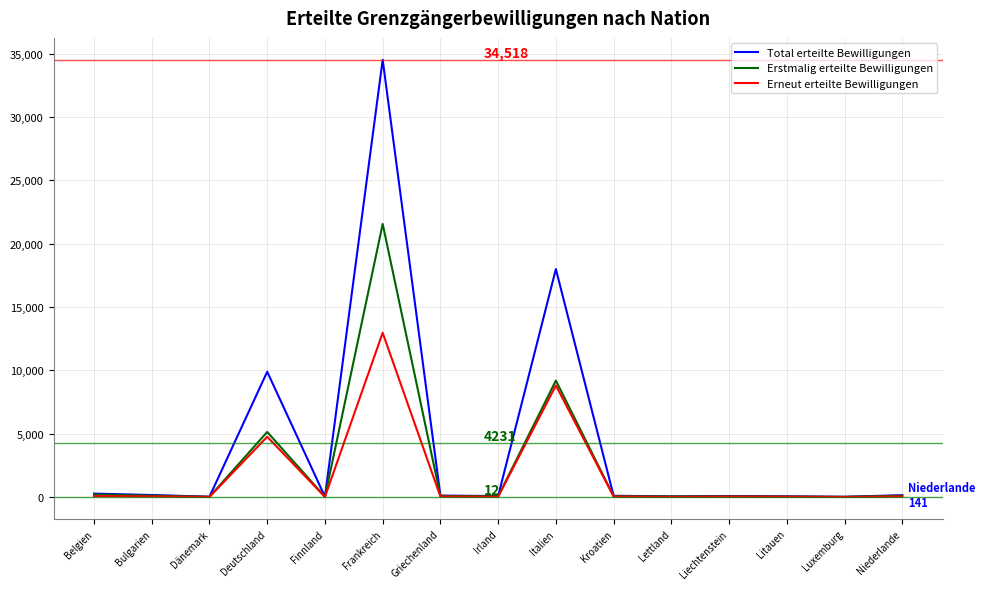

Which category has the highest value across all series?

Frankreich